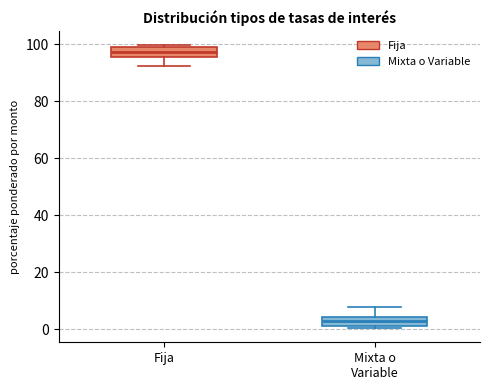

Reading left to right, read every box against the y-axis: the position of its median line, the range the box covers, and the ends of its whiskers. The values are not printed on the chart, so give them approximately, as read against the axis.

Fija: median 98 (inside the box), box 96 to 98, whiskers 92 to 100
Mixta o Variable: median 2 (inside the box), box 2 to 4, whiskers 0 to 8